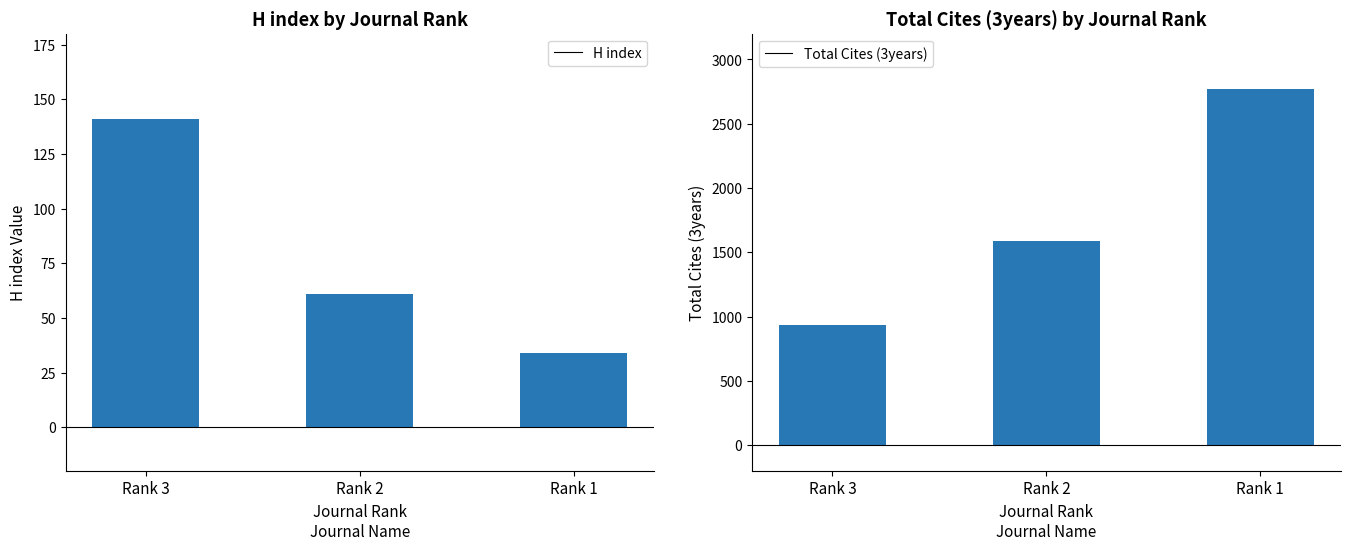

Where does the Total Cites (3years) series first go above 1586?

Rank 1